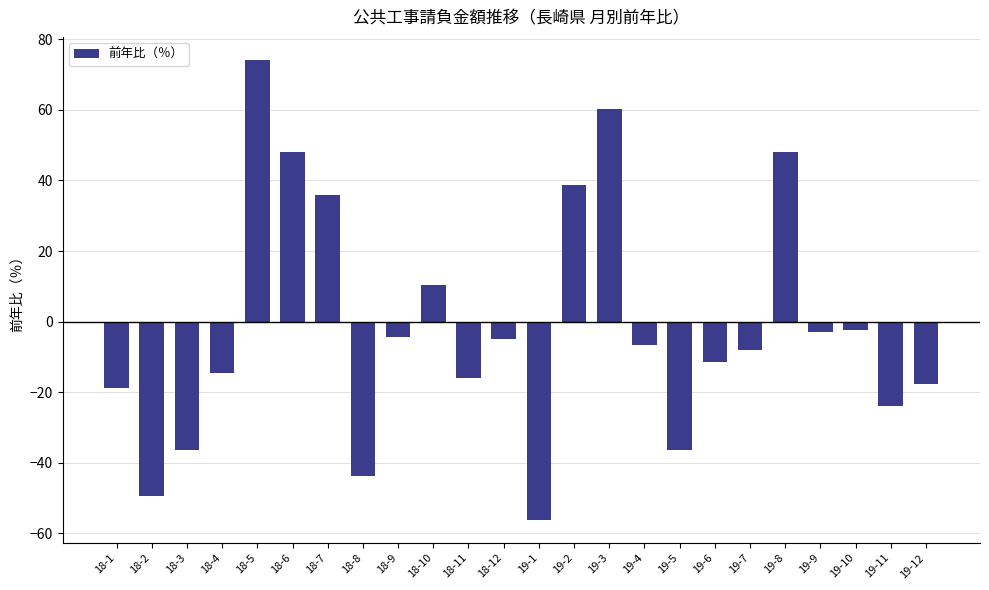

Read the value at 18-4.

-14.5